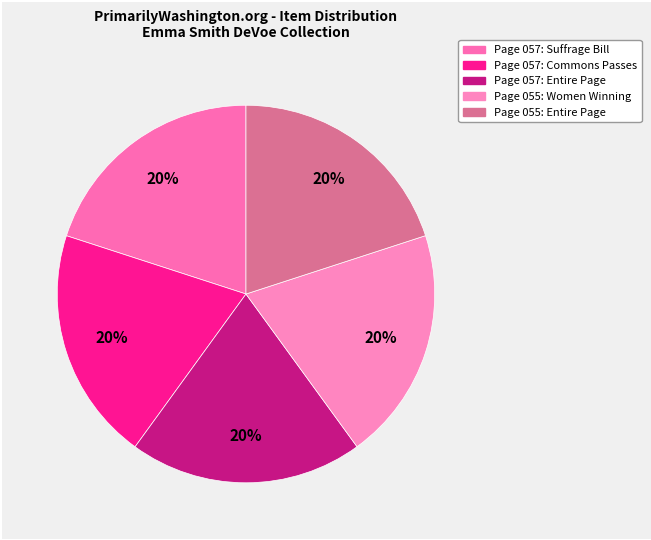

To the nearest percent, what portion does Page 057: Commons Passes represent?

20%